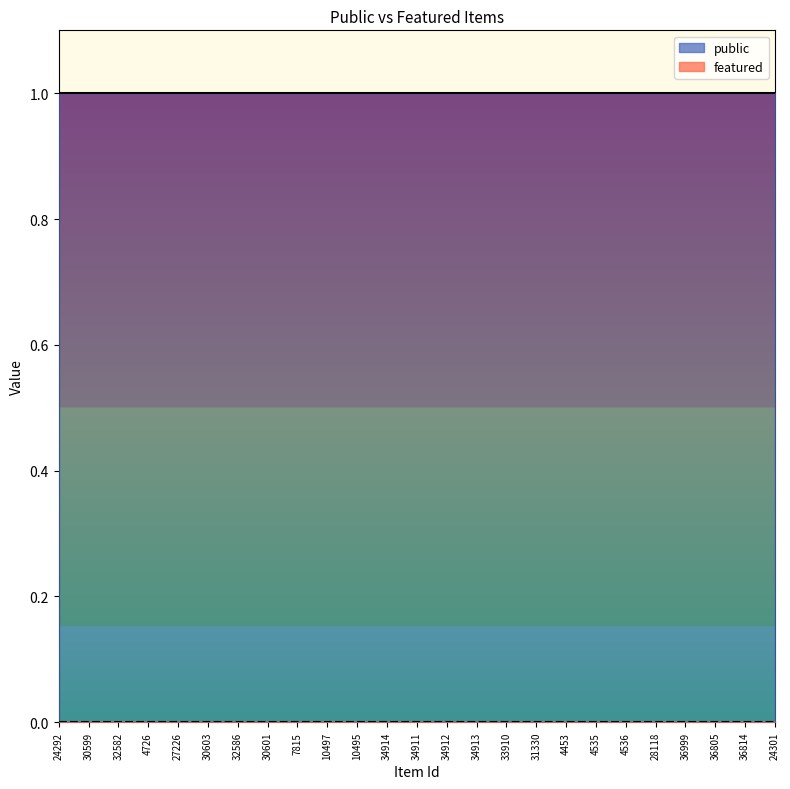

What is the total value across all series at 10495?

1